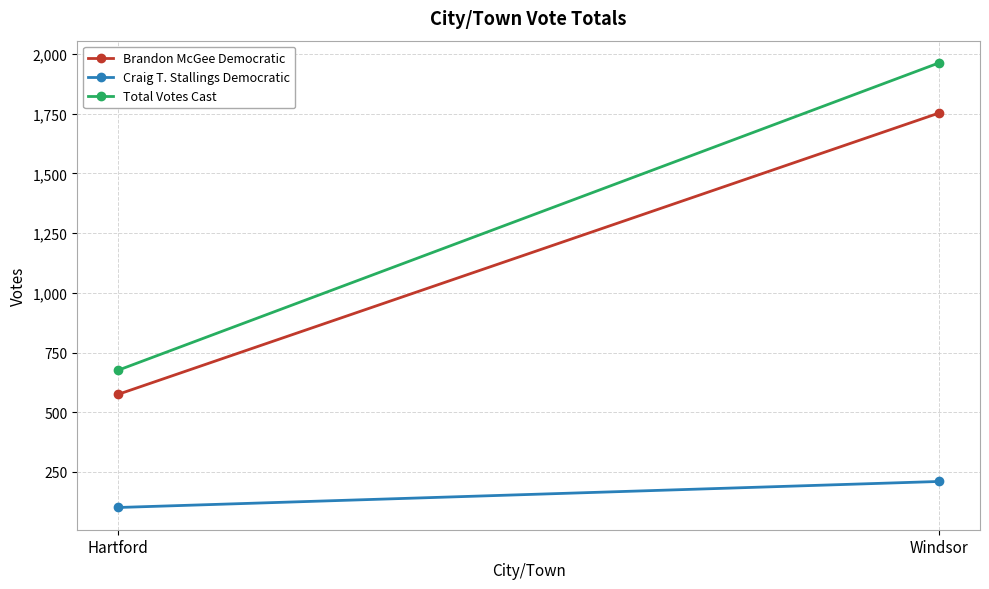

What position from the right is Hartford?

2